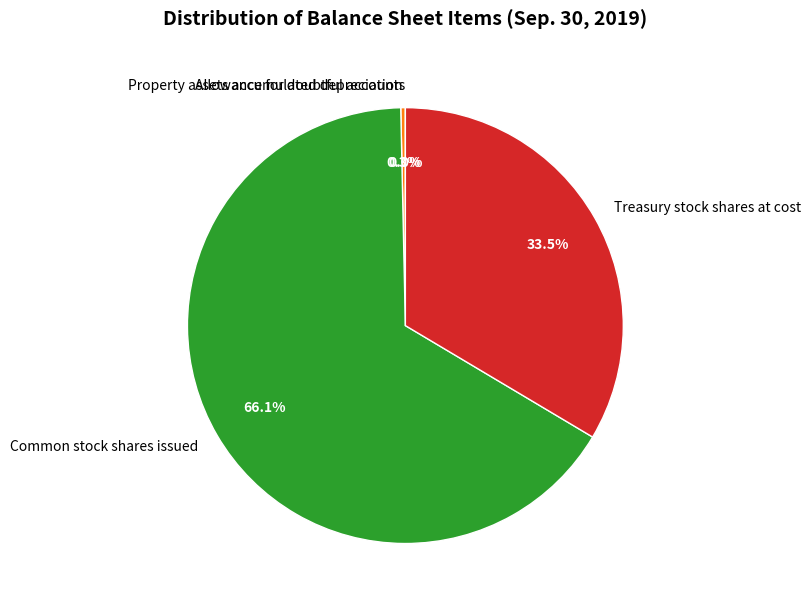

Does Common stock shares issued account for over 50% of the chart?

Yes